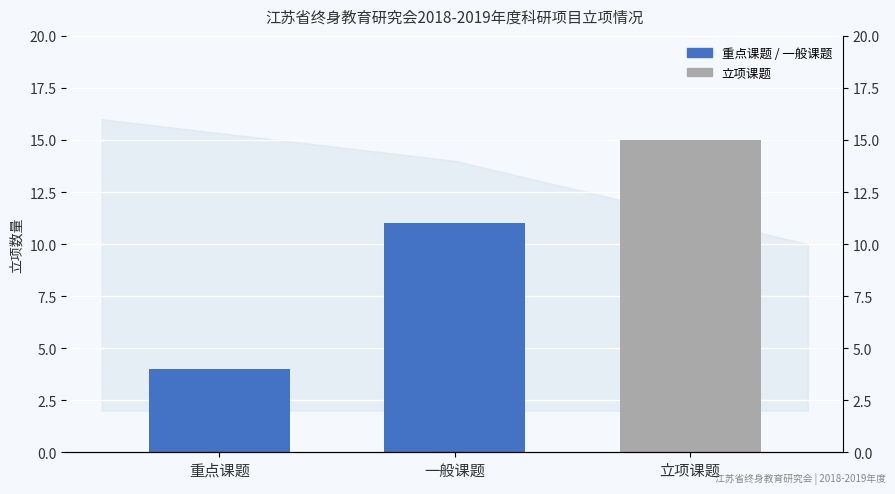

Is it true that the value at 一般课题 is 11?

True